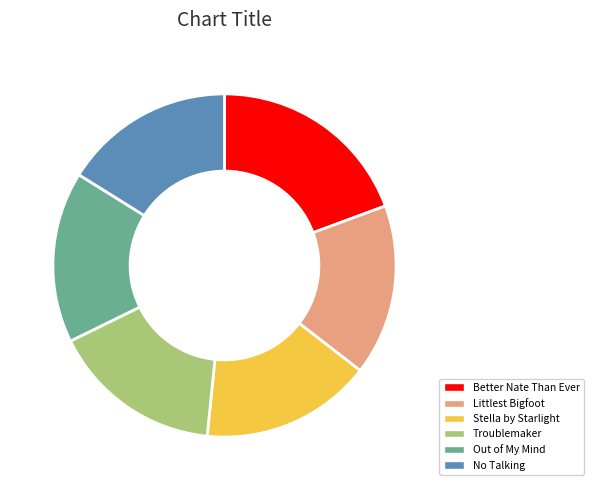

Is it true that Troublemaker is 16% of the pie?

True